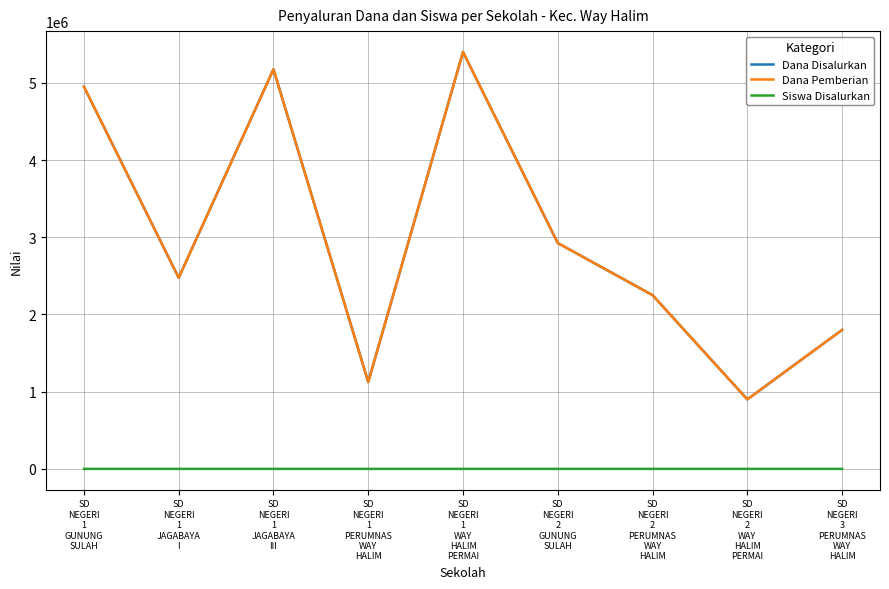

How many interior local valleys does the Siswa Disalurkan series have?

3